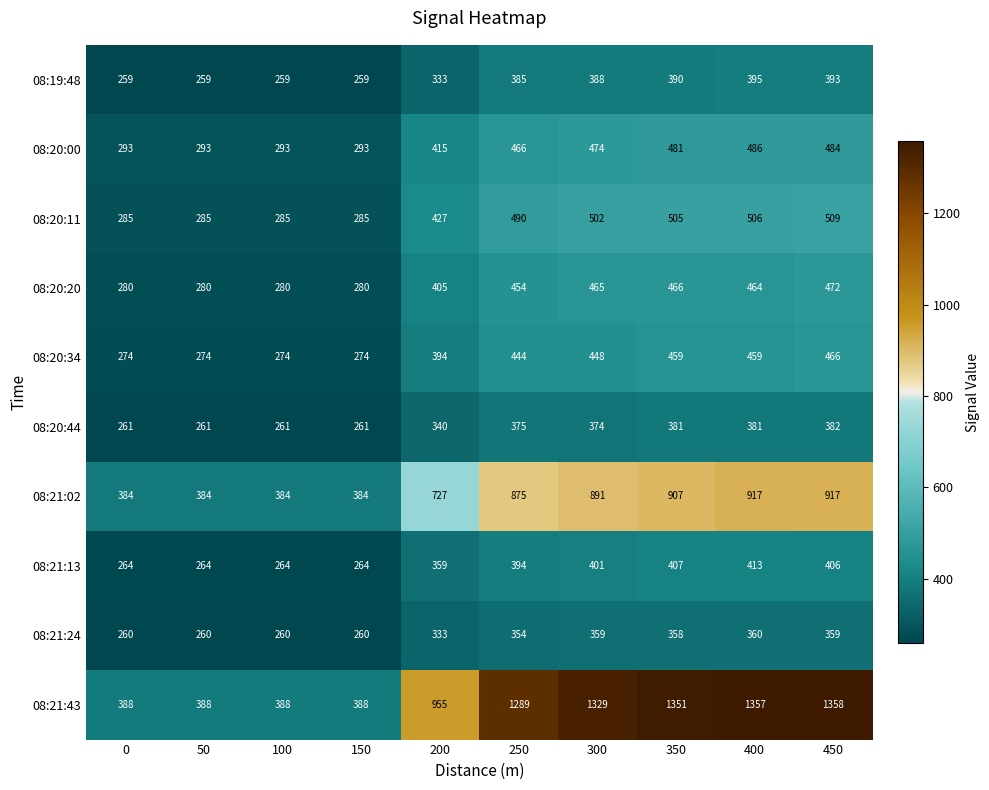

At which label does 08:20:34 reach its peak?

450